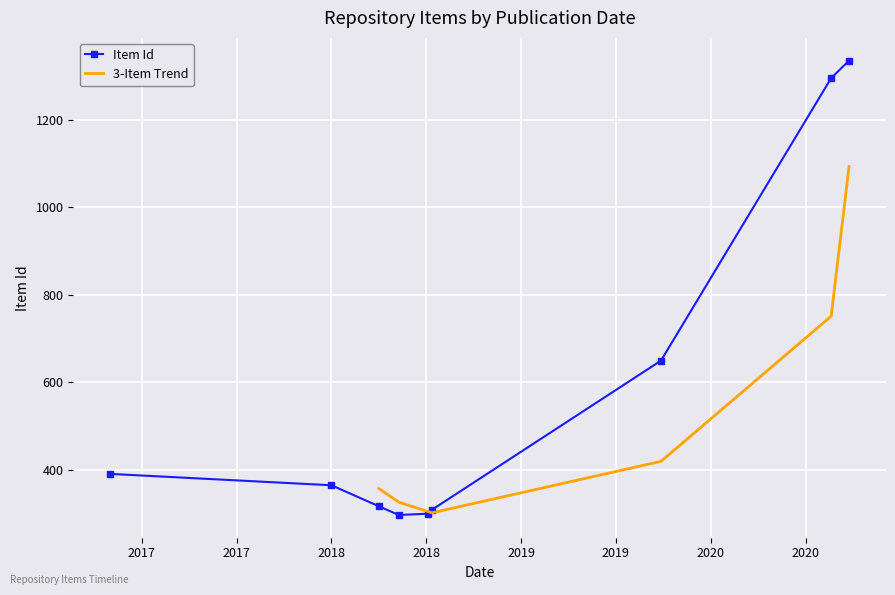

What is the ratio of the value at 2018-07-05 to the value at 2018-04-01?

0.9